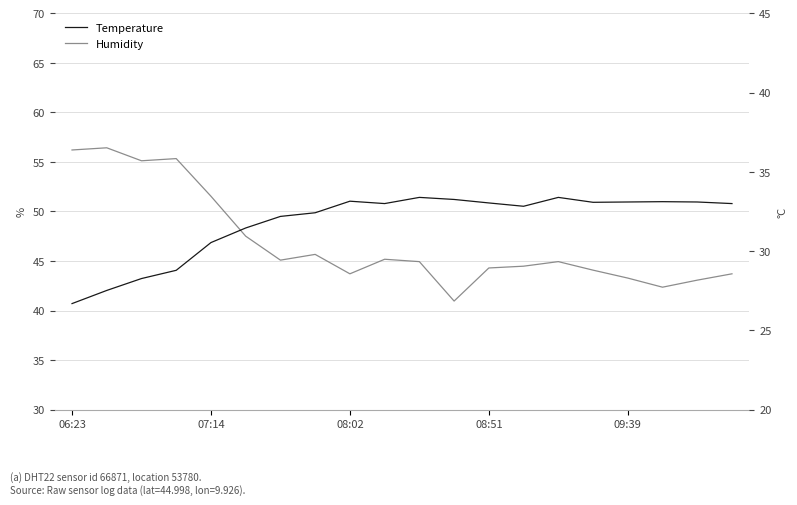

At which label does Humidity first exceed 44?

06:23